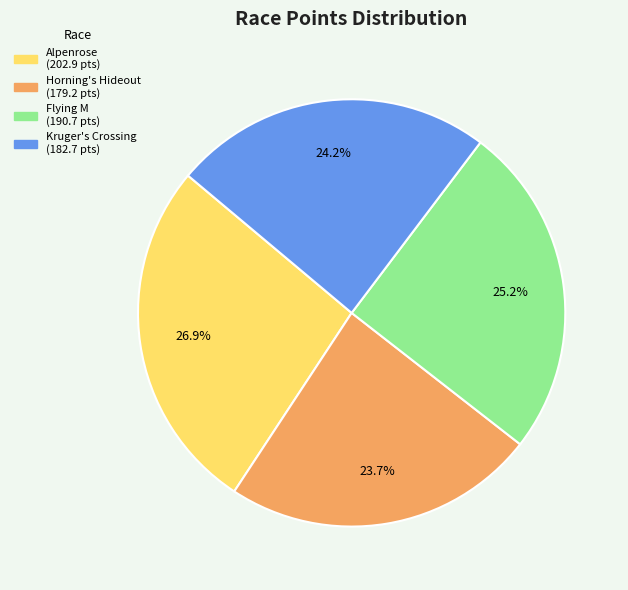

To the nearest percent, what is the difference between the largest and smallest slice percentages?

3%